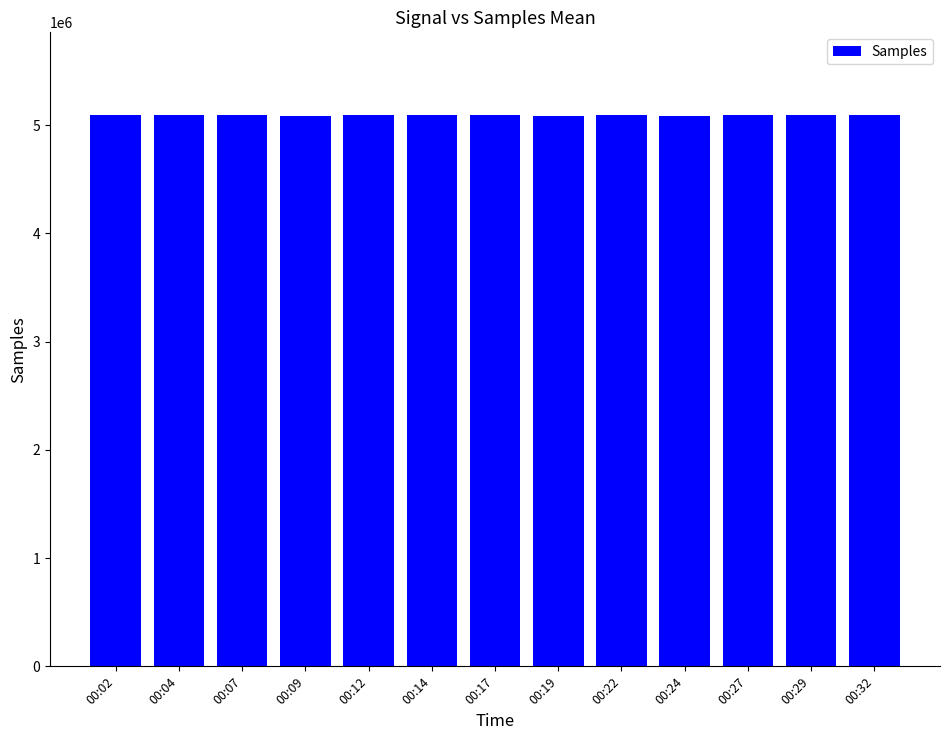

Is it true that the value at 00:12 is 5090530?

True